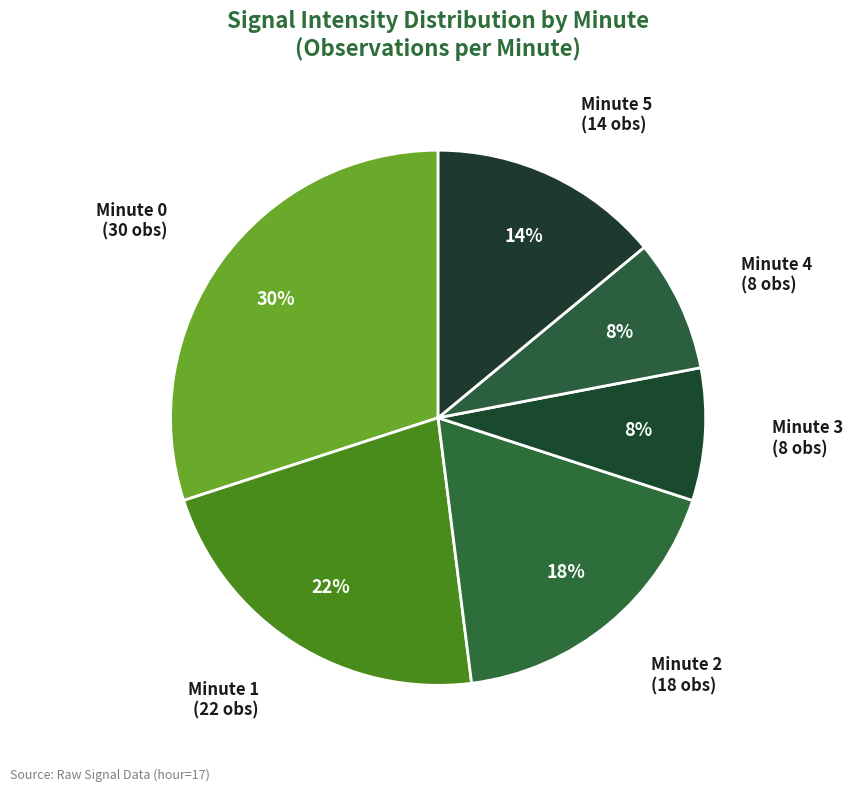

Is there a majority slice in this chart?

No